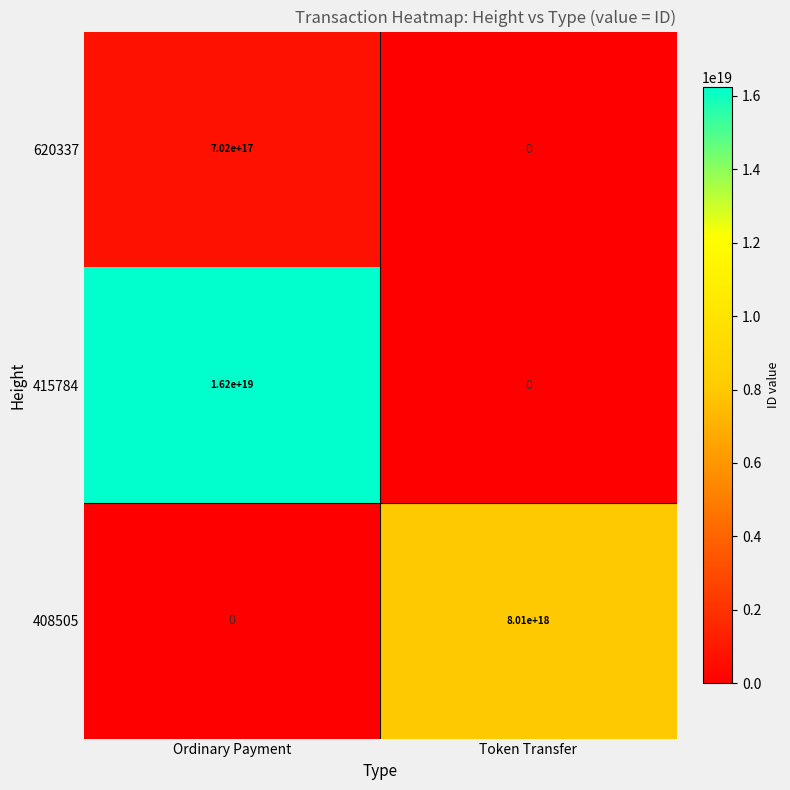

Between Ordinary Payment and Token Transfer, which series saw the biggest shift?

415784